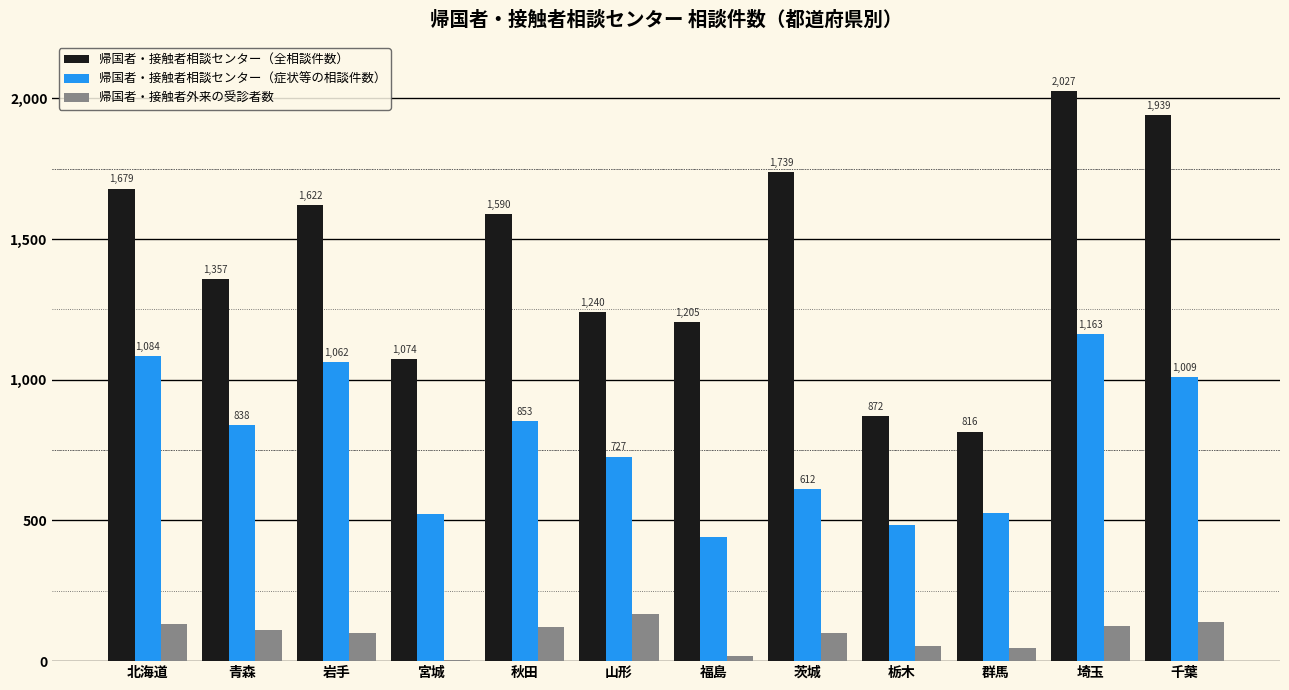

Reading left to right, list all the values displayed in this chart.

帰国者・接触者相談センター（全相談件数）: 北海道=1679	青森=1357	岩手=1622	宮城=1074	秋田=1590	山形=1240	福島=1205	茨城=1739	栃木=872	群馬=816	埼玉=2027	千葉=1939
帰国者・接触者相談センター（症状等の相談件数）: 北海道=1084	青森=838	岩手=1062	宮城=524	秋田=853	山形=727	福島=441	茨城=612	栃木=485	群馬=526	埼玉=1163	千葉=1009
帰国者・接触者外来の受診者数: 北海道=132	青森=111	岩手=99	宮城=3	秋田=120	山形=169	福島=17	茨城=101	栃木=54	群馬=46	埼玉=124	千葉=139